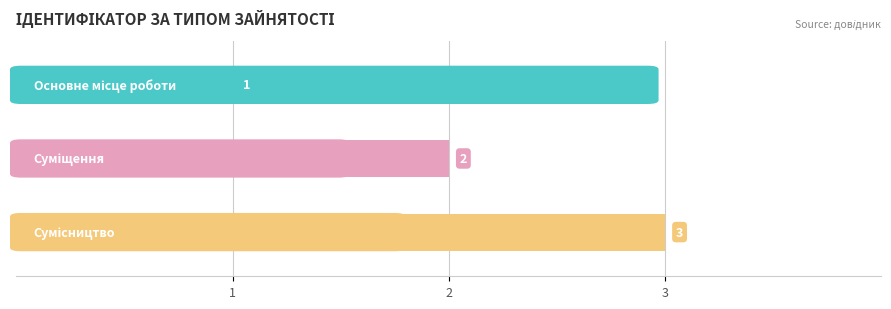

The chart shows a value of 2 at Суміщення. True or false?

True